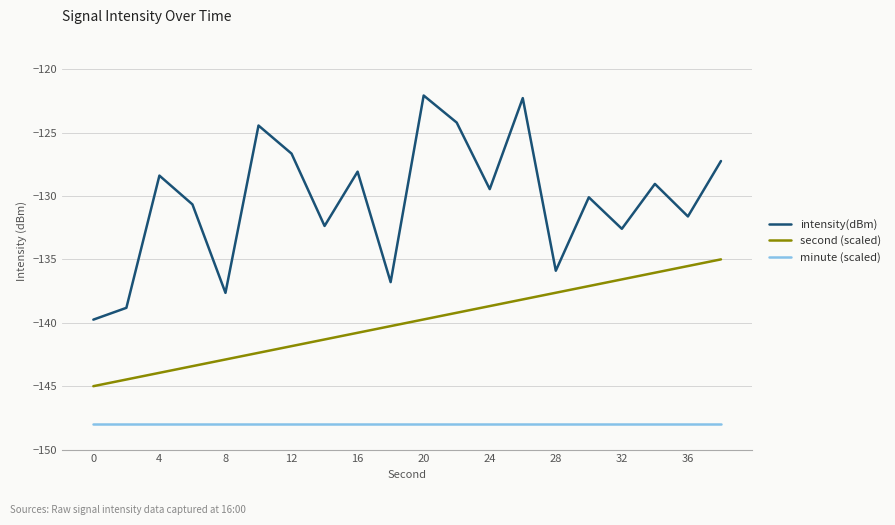

What is the difference between the maximum and second lowest values in the intensity(dBm) series?

16.7